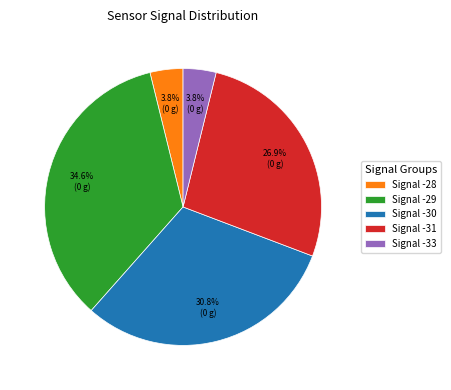

Does any single category account for the majority?

No